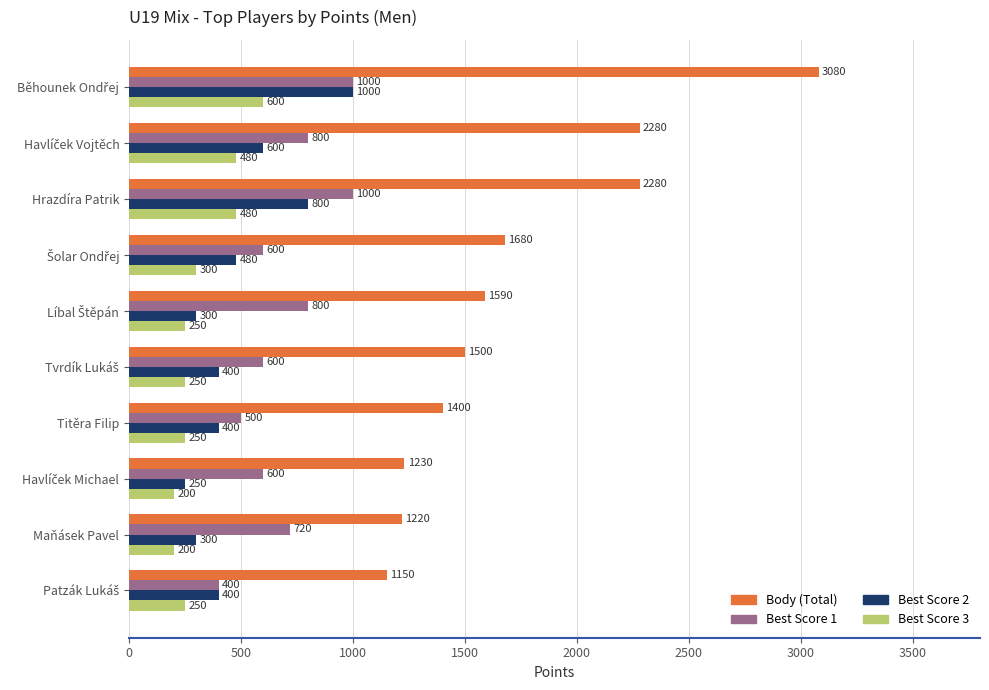

Read the Best Score 2 value at Hrazdíra Patrik.

800